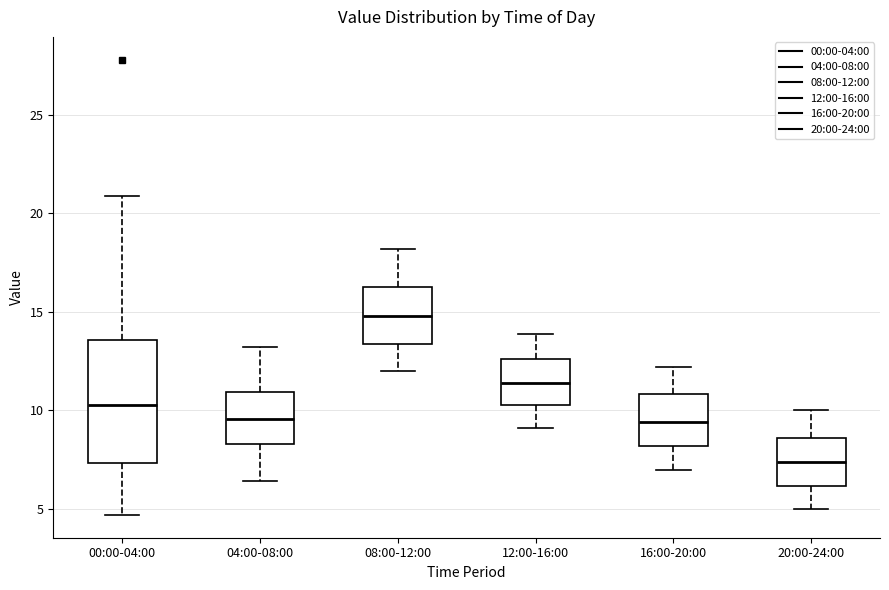

Reading left to right, read every box against the y-axis: the position of its median line, the range the box covers, and the ends of its whiskers. The values are not printed on the chart, so give them approximately, as read against the axis.

00:00-04:00: median 10.5, box 7.5 to 13.5, whiskers 4.5 to 21.0
04:00-08:00: median 9.5, box 8.5 to 11.0, whiskers 6.5 to 13.0
08:00-12:00: median 15.0, box 13.5 to 16.5, whiskers 12.0 to 18.0
12:00-16:00: median 11.5, box 10.5 to 12.5, whiskers 9.0 to 14.0
16:00-20:00: median 9.5, box 8.0 to 11.0, whiskers 7.0 to 12.0
20:00-24:00: median 7.5, box 6.0 to 8.5, whiskers 5.0 to 10.0